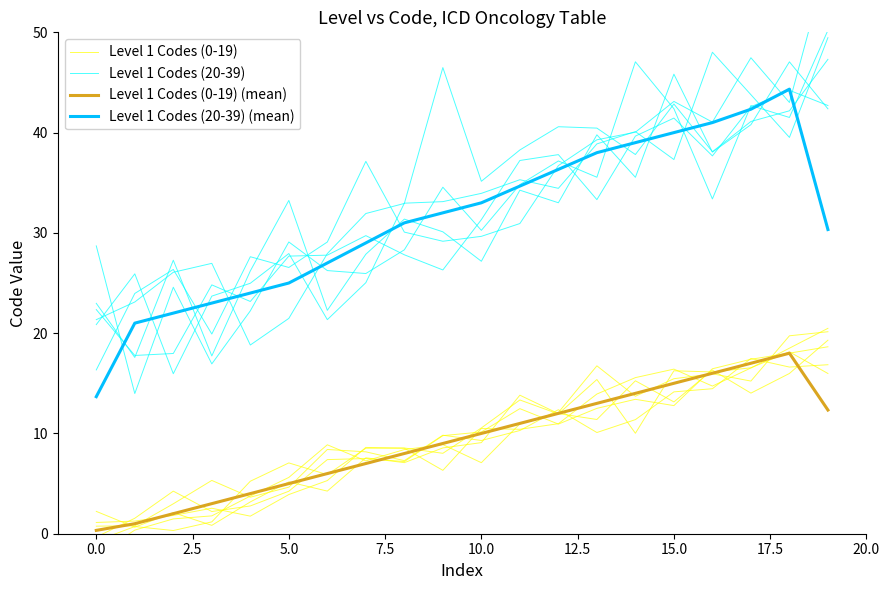

What are all the series names shown in the legend?

Level 1 Codes (0-19), Level 1 Codes (20-39), Level 1 Codes (0-19) (mean), Level 1 Codes (20-39) (mean)